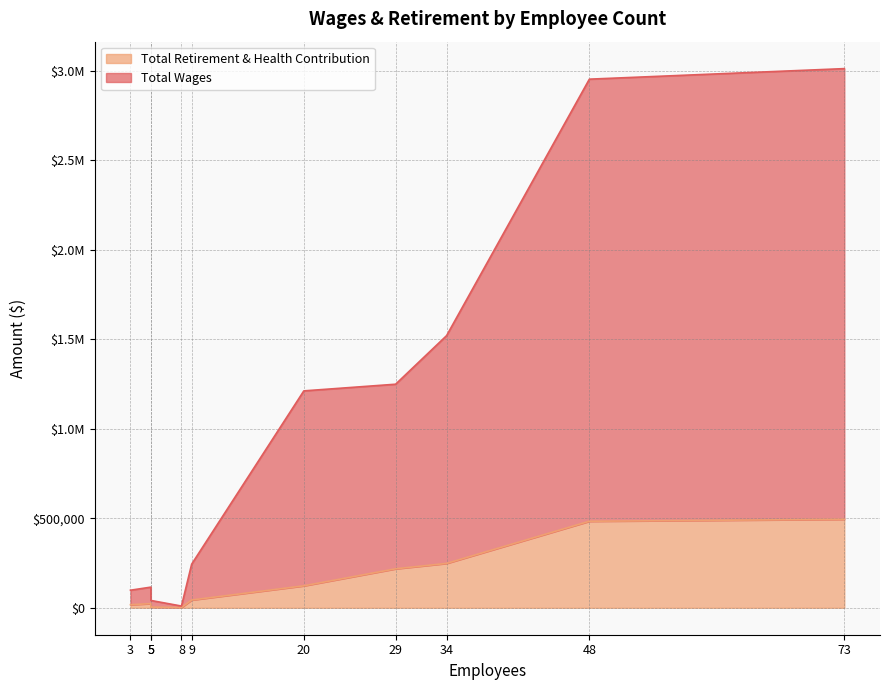

What is the average value of the Total Retirement & Health Contribution series?

165459